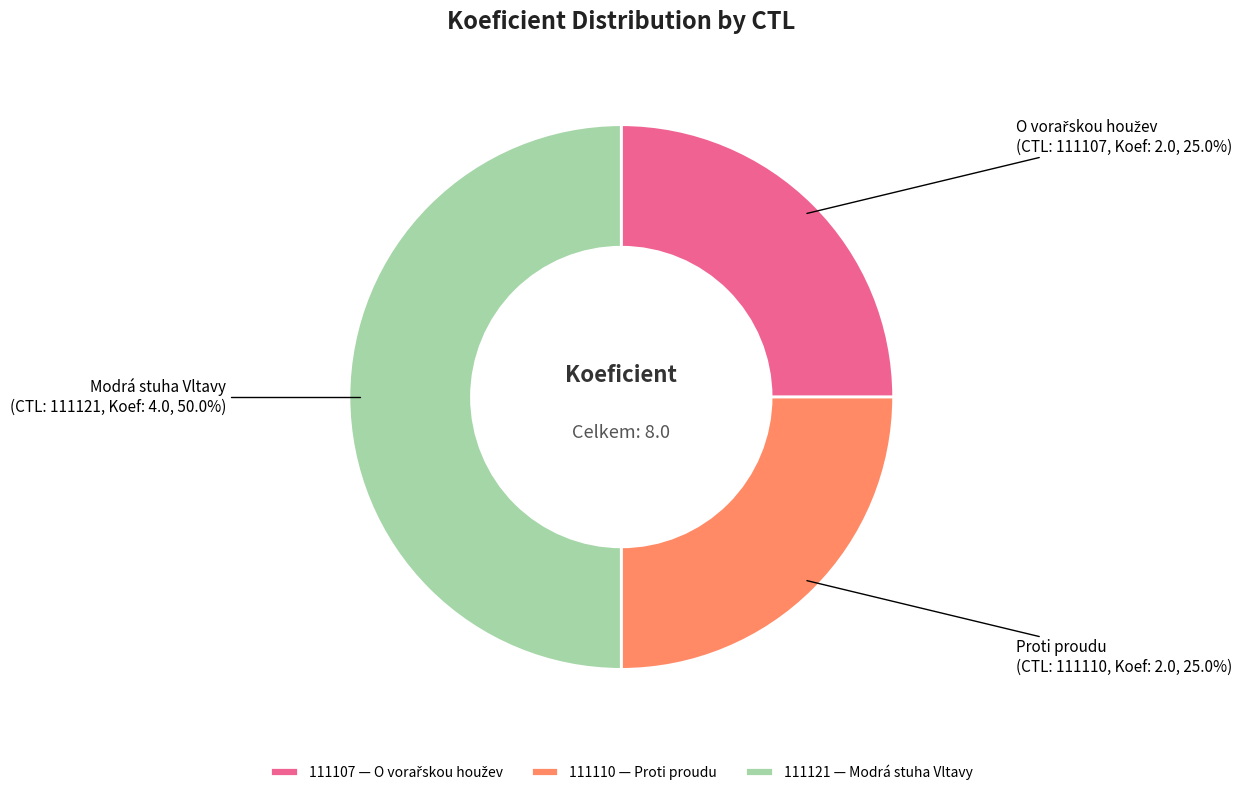

Does 111110 account for over 50% of the chart?

No